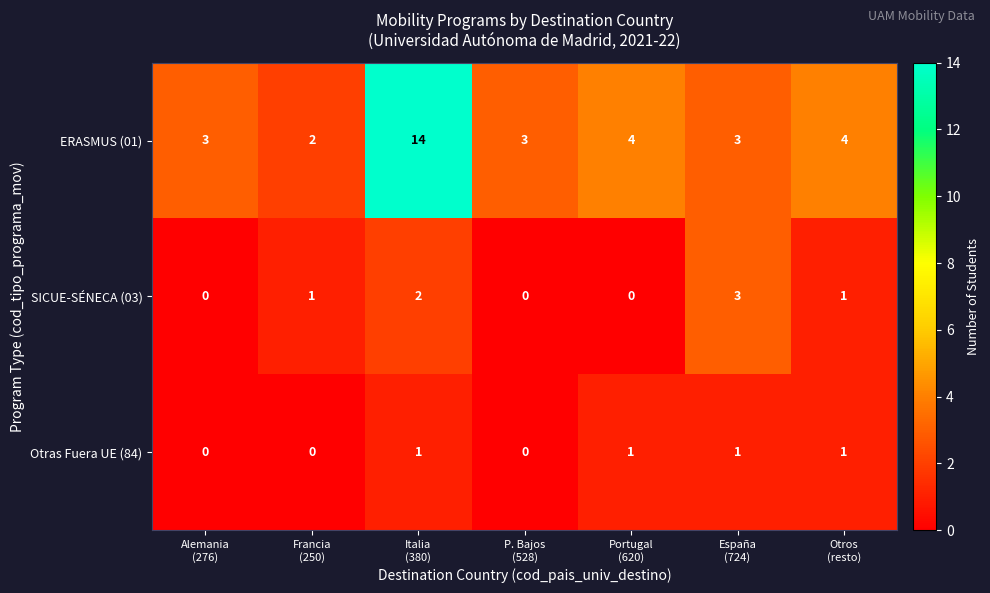

Reading left to right, what are all the values shown in this chart?

ERASMUS (01): 3	2	14	3	4	3	4
SICUE-SÉNECA (03): 0	1	2	0	0	3	1
Otras Fuera UE (84): 0	0	1	0	1	1	1